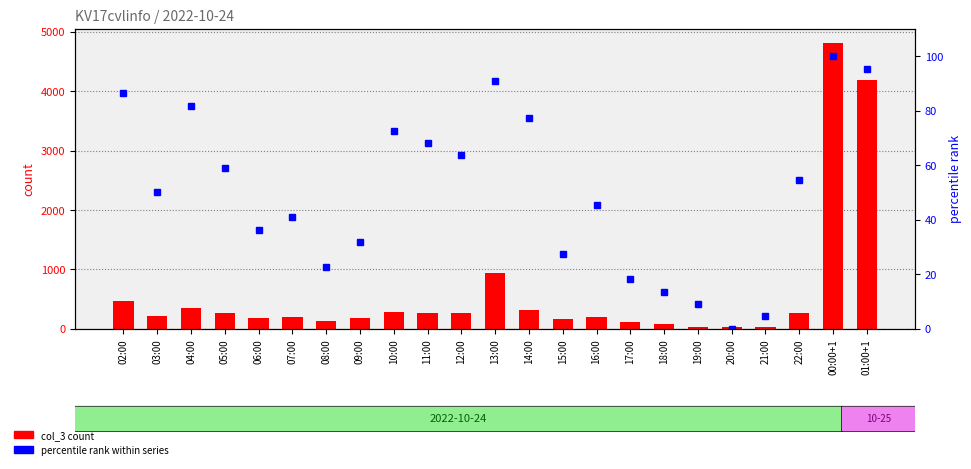

What is the difference between the maximum and minimum values in the percentile rank within series series?

100.0